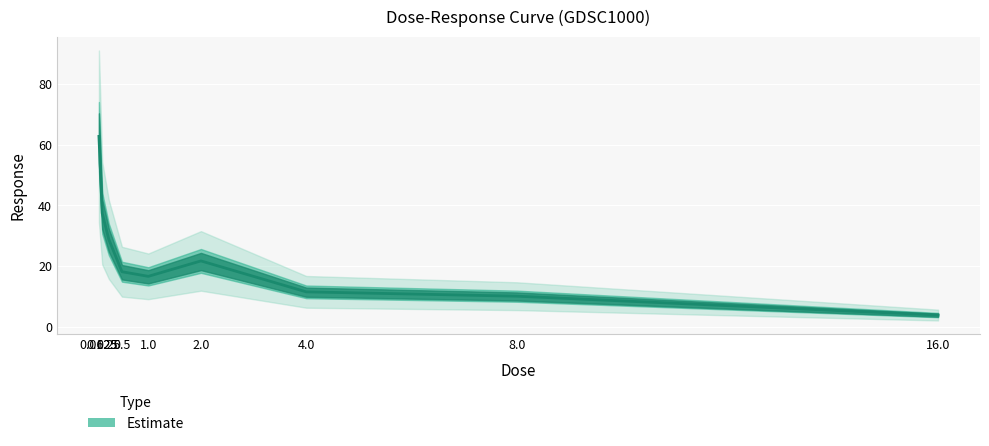

What is the sum of the values at 4.0 and 1.0?

28.3